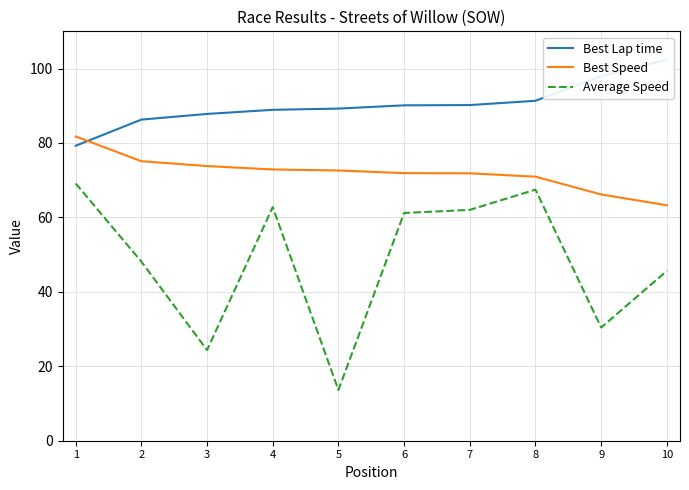

Rank the series at 6 from highest to lowest value.

Best Lap time, Best Speed, Average Speed